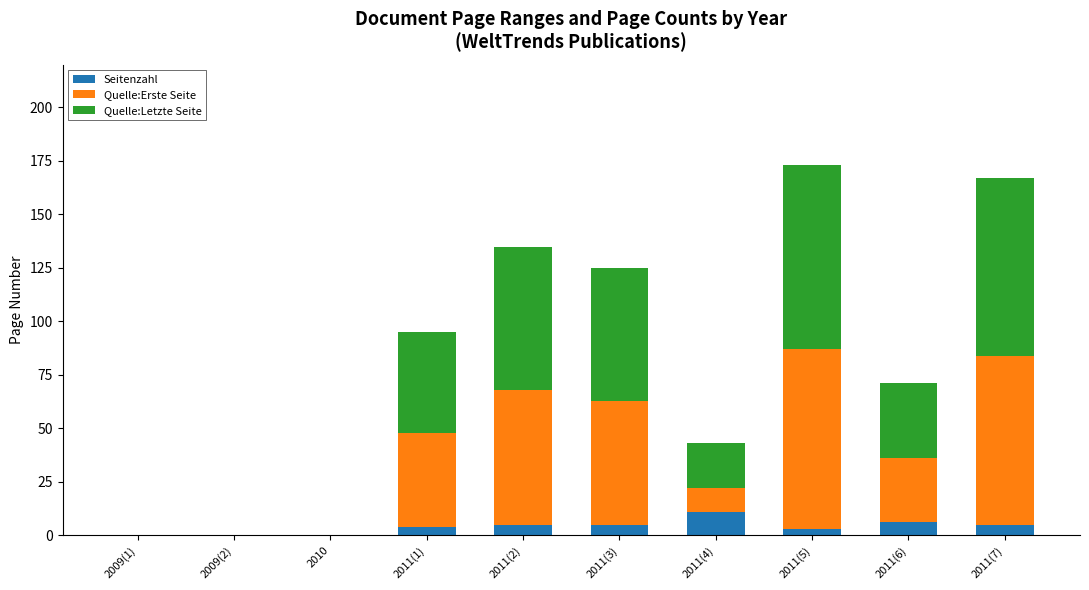

What is the sum of all Seitenzahl values?

39